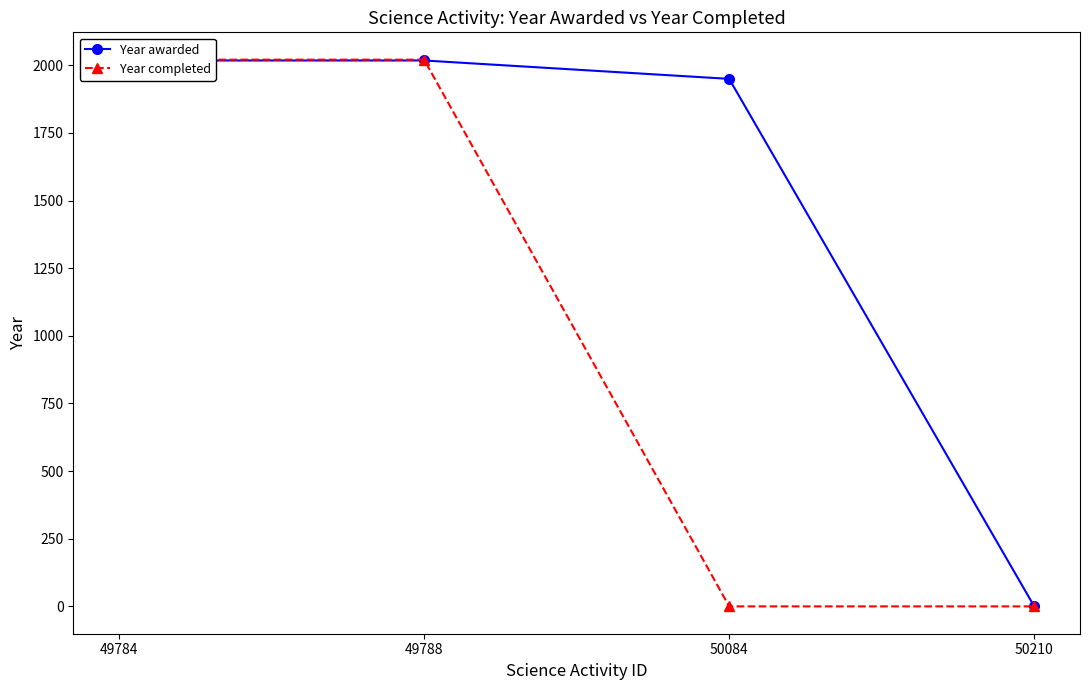

Reading left to right, transcribe all the data shown in this chart.

Year awarded: 49784=2018	49788=2018	50084=1950	50210=0
Year completed: 49784=2021	49788=2021	50084=0	50210=0